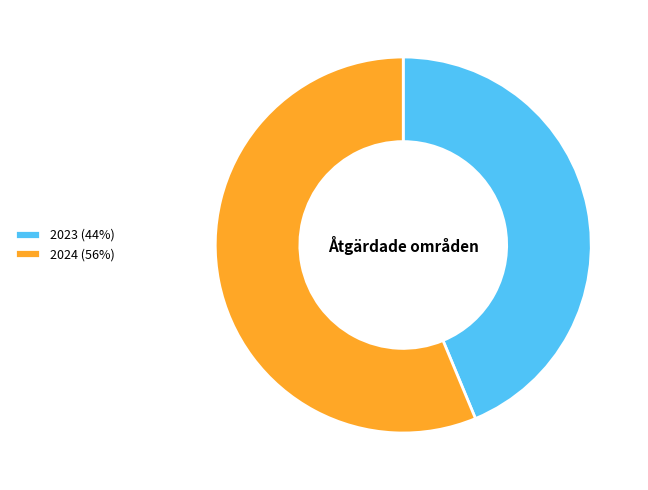

Is there a majority slice in this chart?

Yes